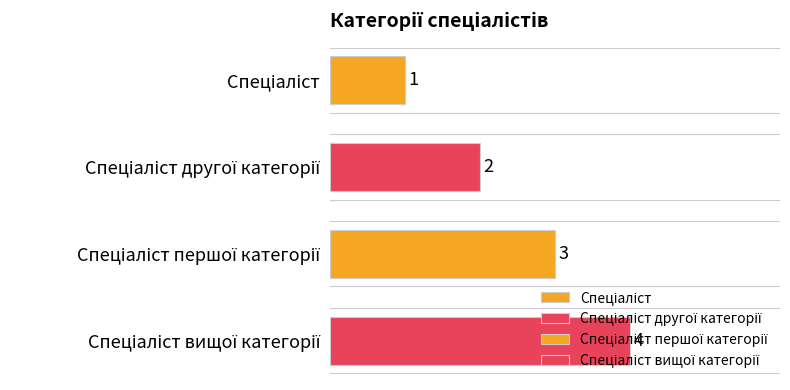

What is the smallest value displayed?

1